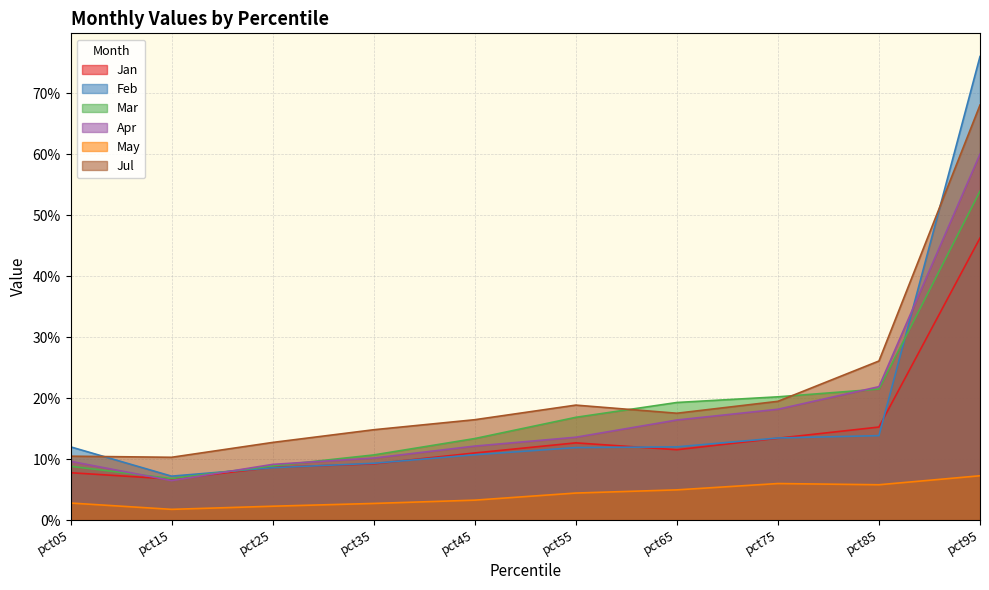

Reading left to right, extract all data points from this chart.

Jan: pct05=0.1	pct15=0.1	pct25=0.1	pct35=0.1	pct45=0.1	pct55=0.1	pct65=0.1	pct75=0.1	pct85=0.2	pct95=0.5
Feb: pct05=0.1	pct15=0.1	pct25=0.1	pct35=0.1	pct45=0.1	pct55=0.1	pct65=0.1	pct75=0.1	pct85=0.1	pct95=0.8
Mar: pct05=0.1	pct15=0.1	pct25=0.1	pct35=0.1	pct45=0.1	pct55=0.2	pct65=0.2	pct75=0.2	pct85=0.2	pct95=0.5
Apr: pct05=0.1	pct15=0.1	pct25=0.1	pct35=0.1	pct45=0.1	pct55=0.1	pct65=0.2	pct75=0.2	pct85=0.2	pct95=0.6
May: pct05=0.0	pct15=0.0	pct25=0.0	pct35=0.0	pct45=0.0	pct55=0.0	pct65=0.0	pct75=0.1	pct85=0.1	pct95=0.1
Jul: pct05=0.1	pct15=0.1	pct25=0.1	pct35=0.1	pct45=0.2	pct55=0.2	pct65=0.2	pct75=0.2	pct85=0.3	pct95=0.7